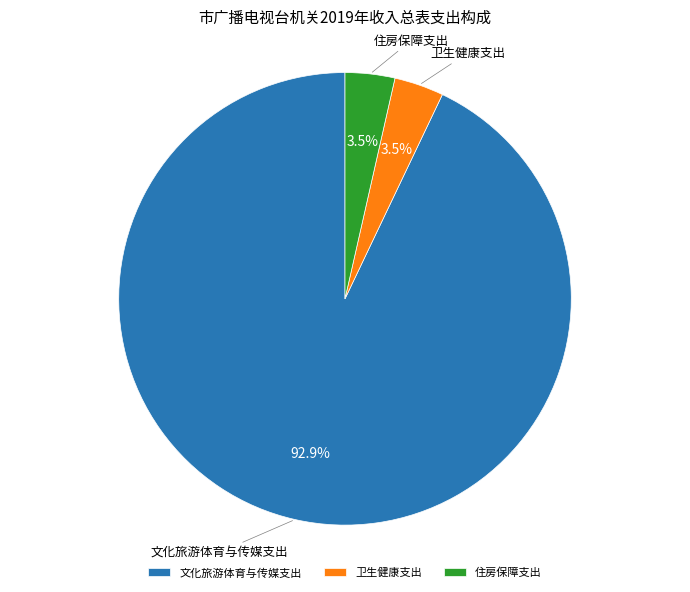

Combined, do 文化旅游体育与传媒支出 and 卫生健康支出 account for over 50%?

Yes